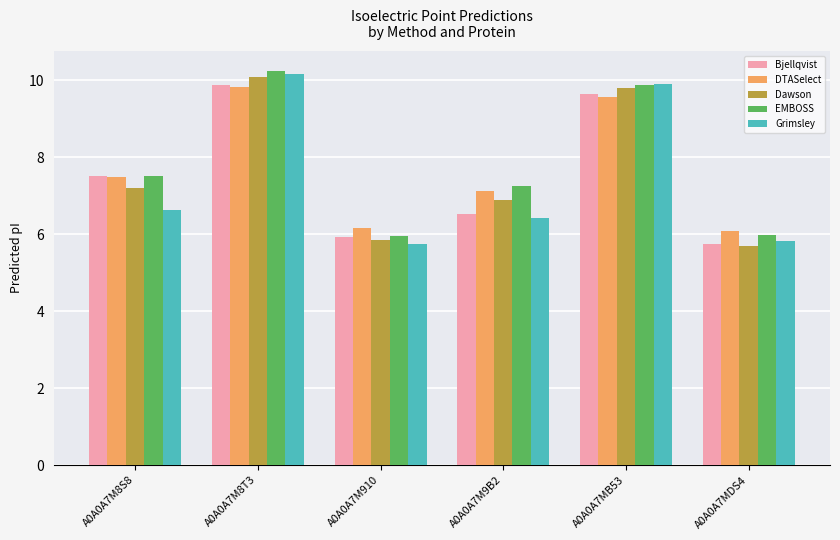

What is the spread (max minus min) of values at A0A0A7MDS4?

0.4